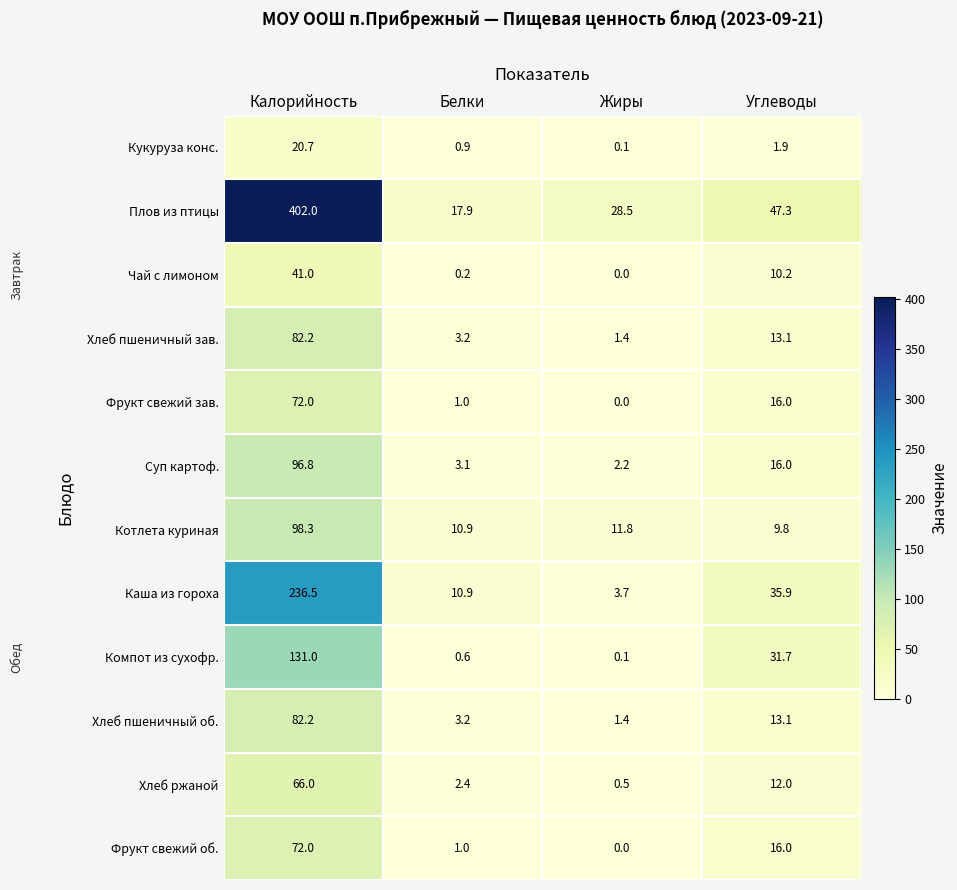

What value does the Суп картоф. series have at Белки?

3.1